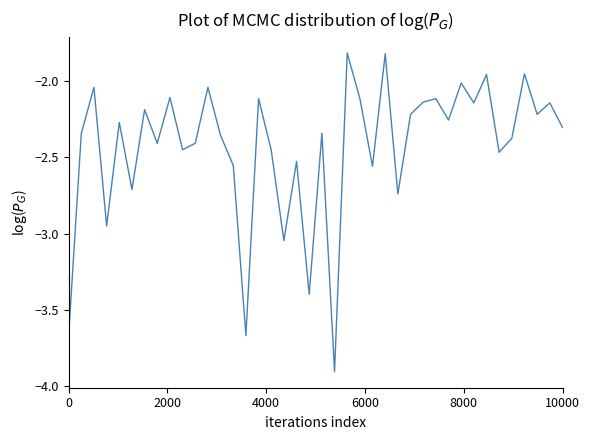

What is the greatest value displayed?

-1.8